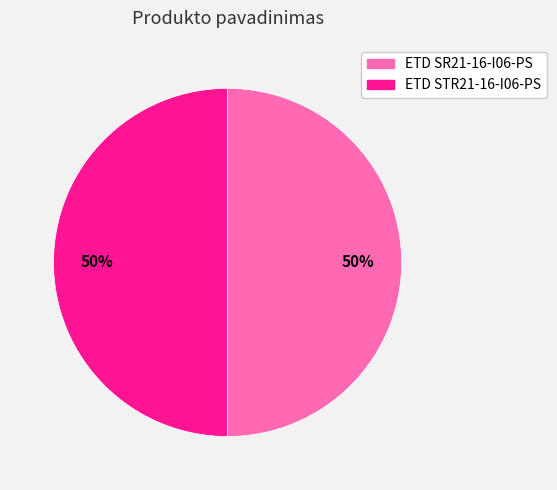

The ETD SR21-16-I06-PS slice represents 63% of the pie. True or false?

False